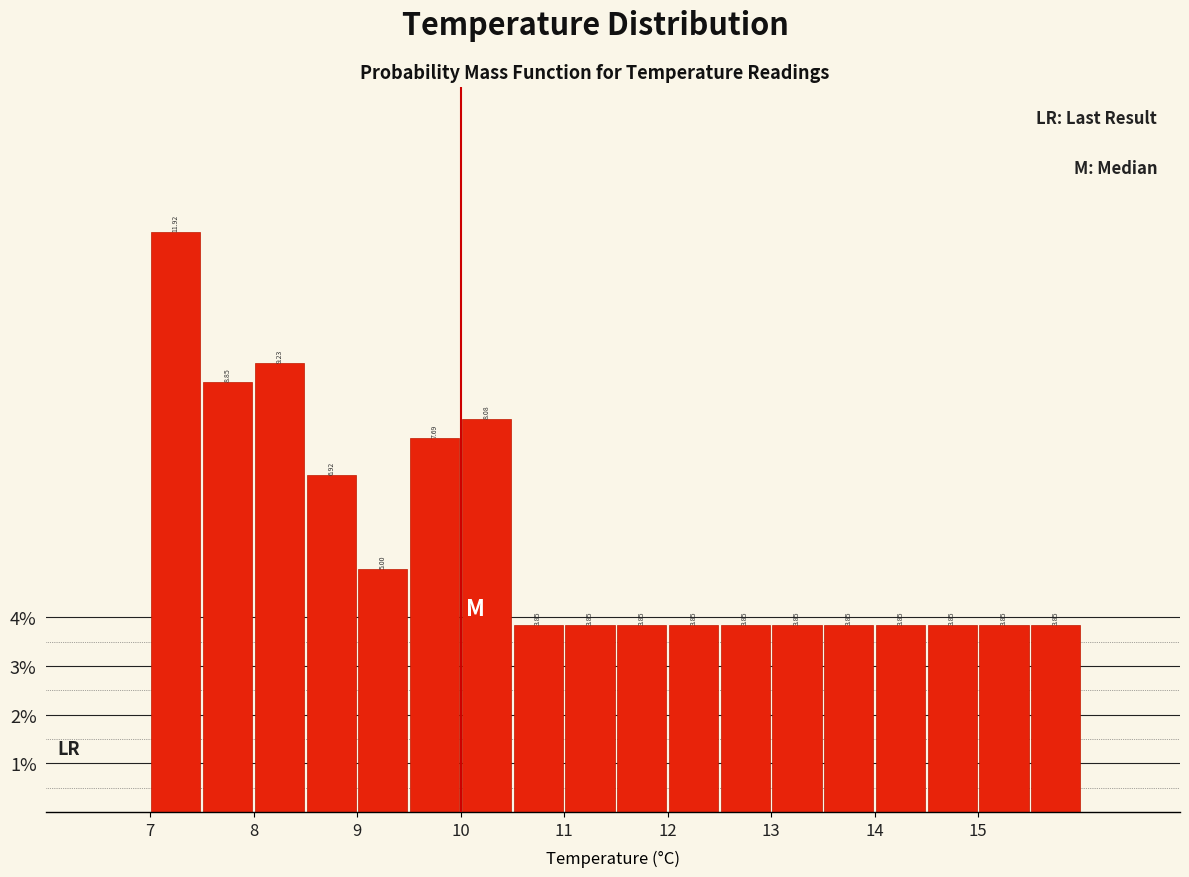

Reading left to right, transcribe this chart: for each bar, give the range it covers on the x-axis and its height.

7.0 to 7.5: 11.92
7.5 to 8.0: 8.85
8.0 to 8.5: 9.23
8.5 to 9.0: 6.92
9.0 to 9.5: 5.00
9.5 to 10.0: 7.69
10.0 to 10.5: 8.08
10.5 to 11.0: 3.85
11.0 to 11.5: 3.85
11.5 to 12.0: 3.85
12.0 to 12.5: 3.85
12.5 to 13.0: 3.85
13.0 to 13.5: 3.85
13.5 to 14.0: 3.85
14.0 to 14.5: 3.85
14.5 to 15.0: 3.85
15.0 to 15.5: 3.85
15.5 to 16.0: 3.85